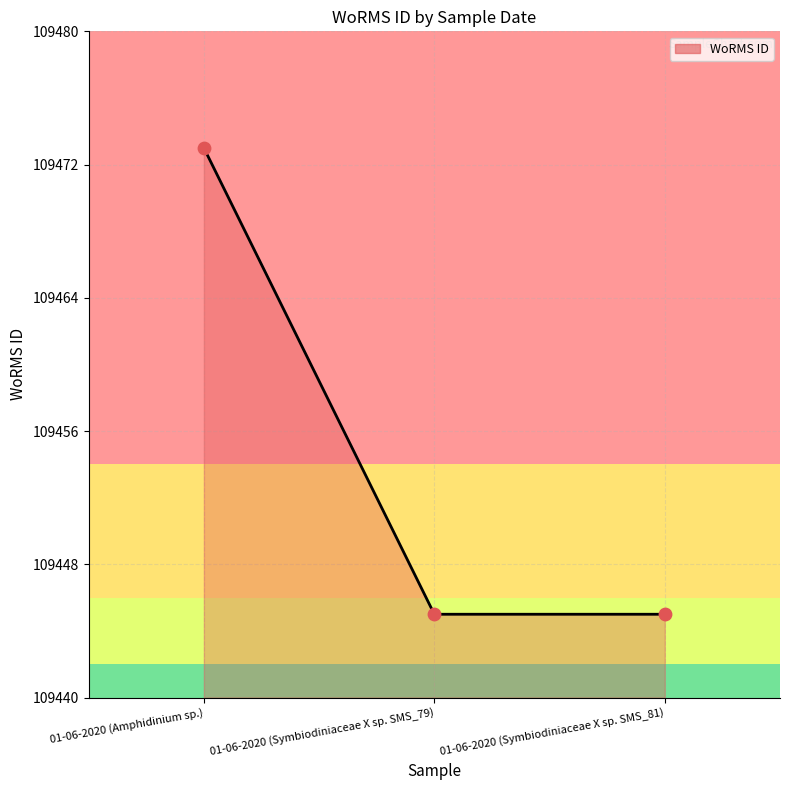

Approximately how many times larger is the value at 01-06-2020 (Amphidinium sp.) compared to 01-06-2020 (Symbiodiniaceae X sp. SMS_79)?

1.0